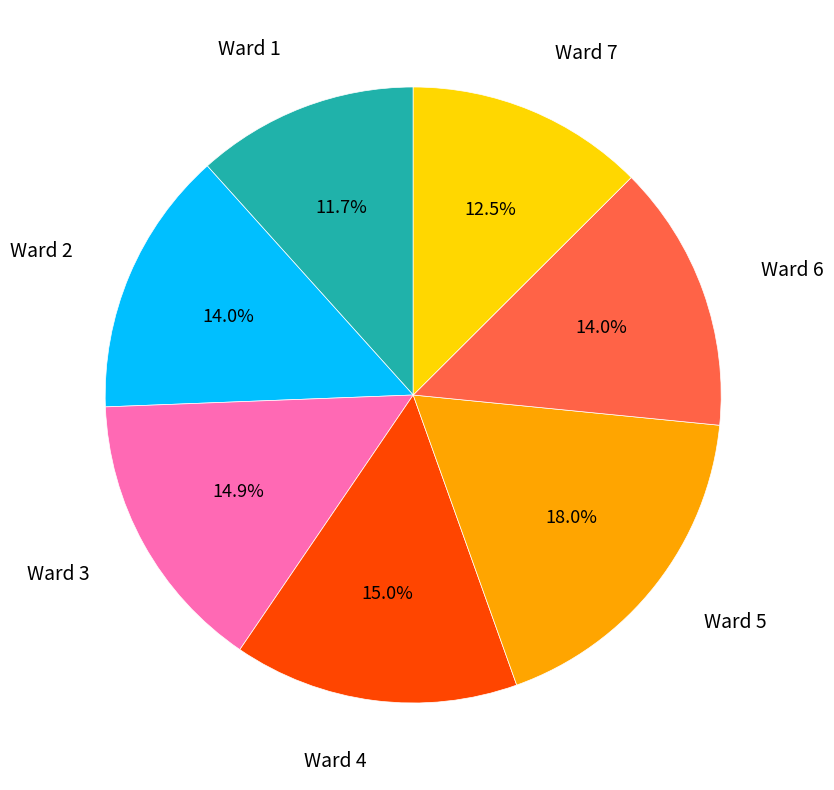

Does any single category account for the majority?

No